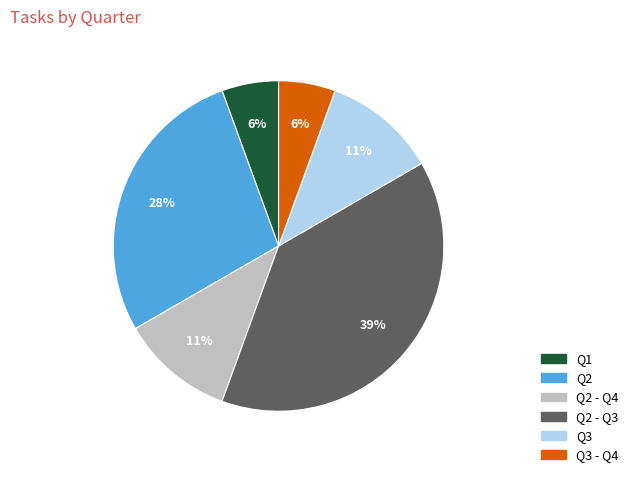

How many slices are in this pie chart?

6